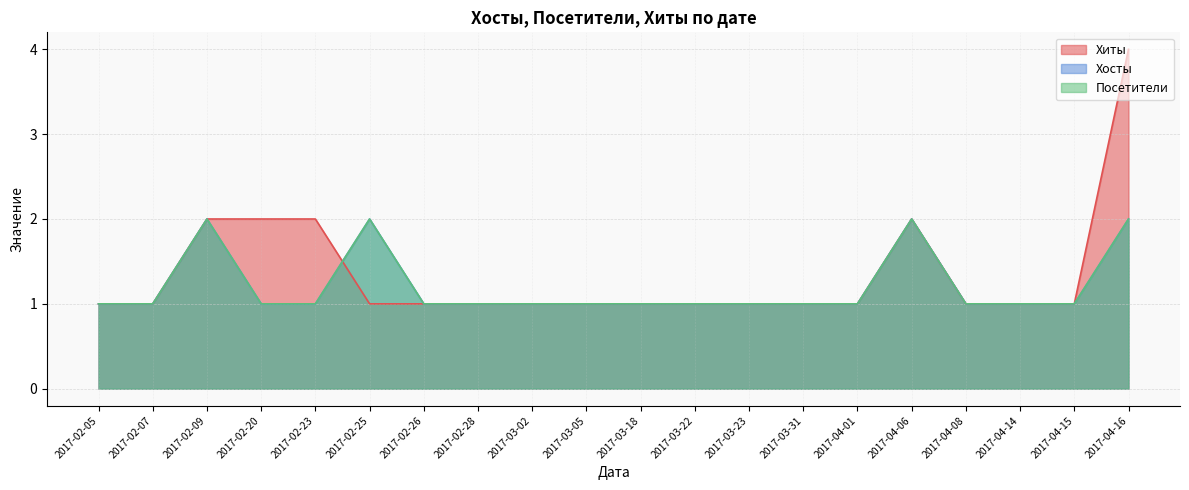

After their last crossing, which series has the higher values: Хиты or Хосты?

Хосты